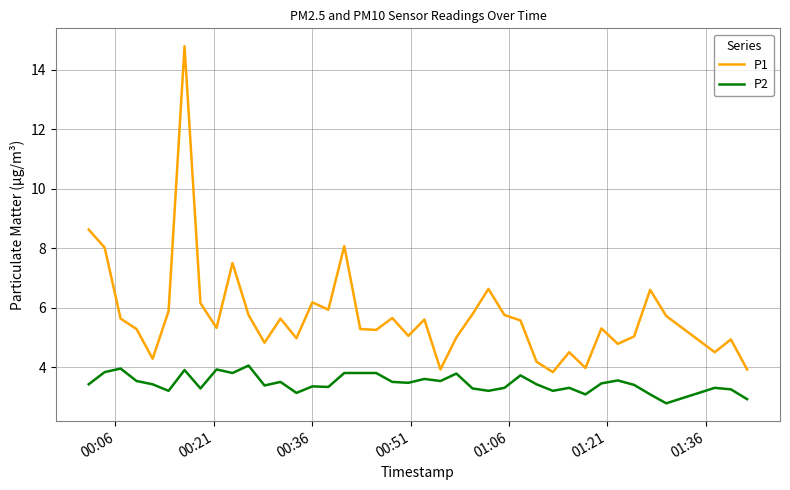

True or false: P2 and P1 cross at least once.

False